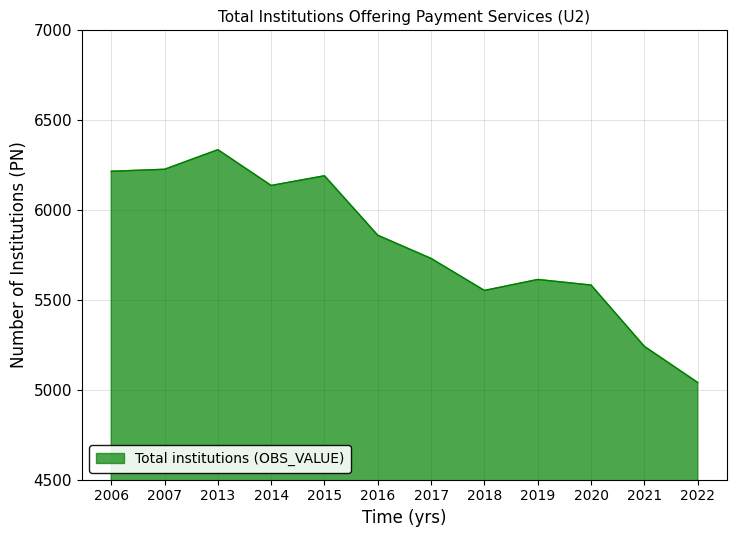

What is the difference between the maximum and minimum values?

1295